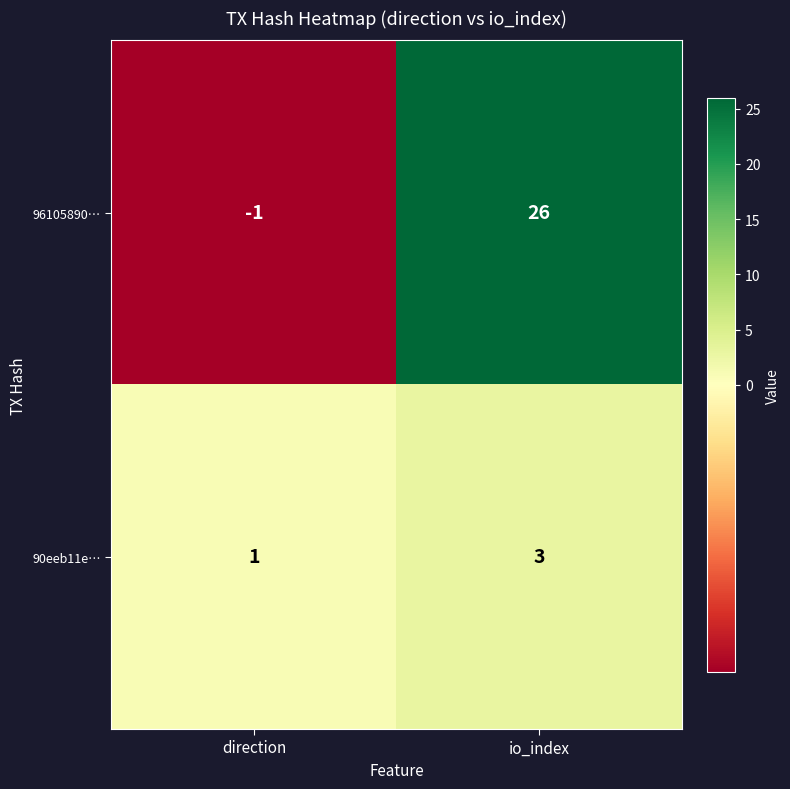

The 90eeb11e… series shows 3 at io_index. True or false?

True